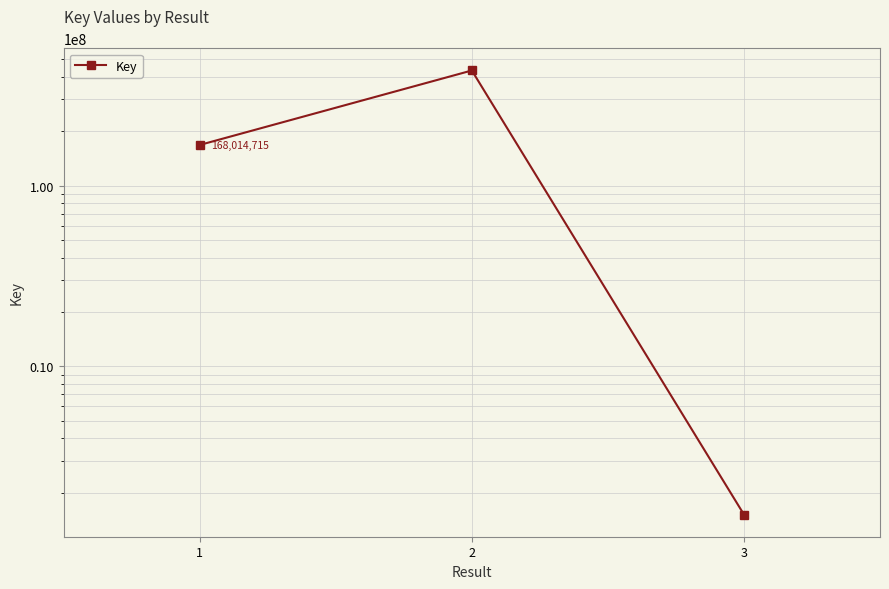

How many series are shown in this chart?

1